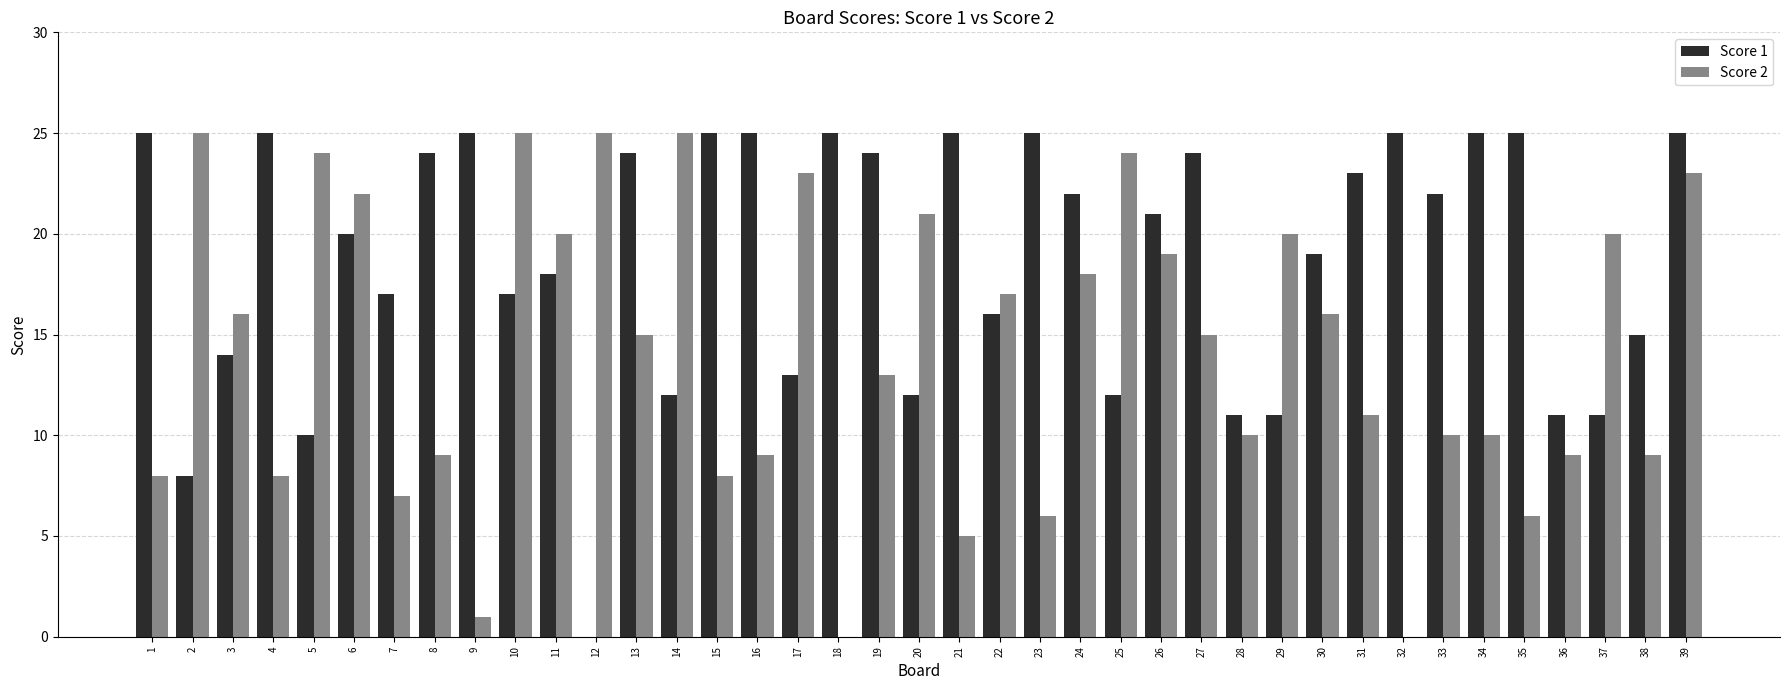

True or false: Score 1 has a value of 25 at 1.

True